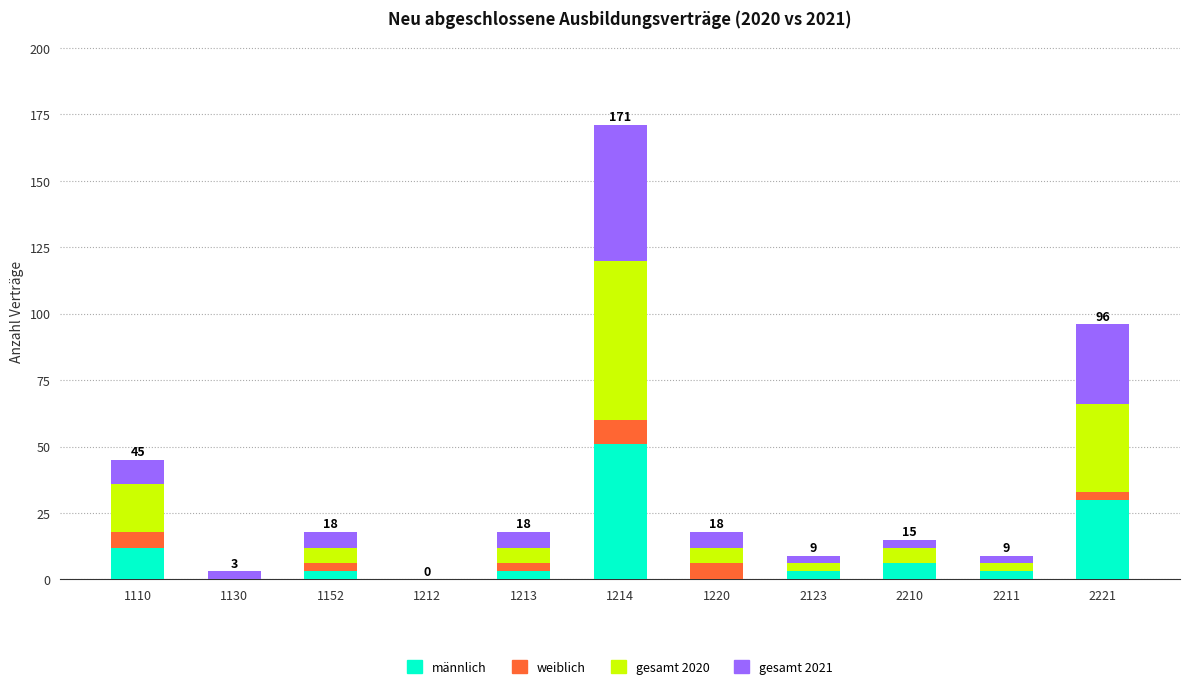

What is the highest value of the männlich series?

51